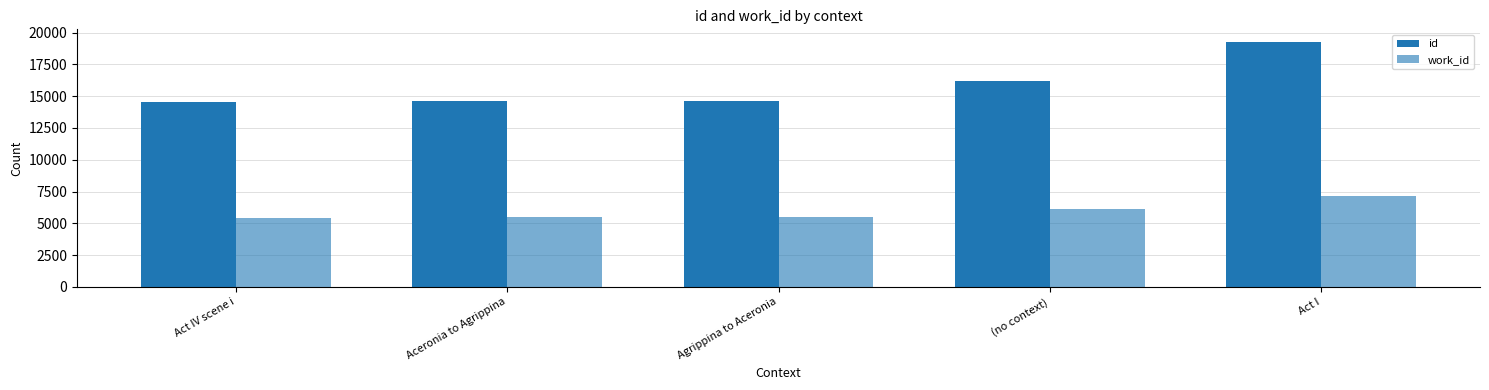

True or false: work_id has a value of 9689 at Agrippina to Aceronia.

False